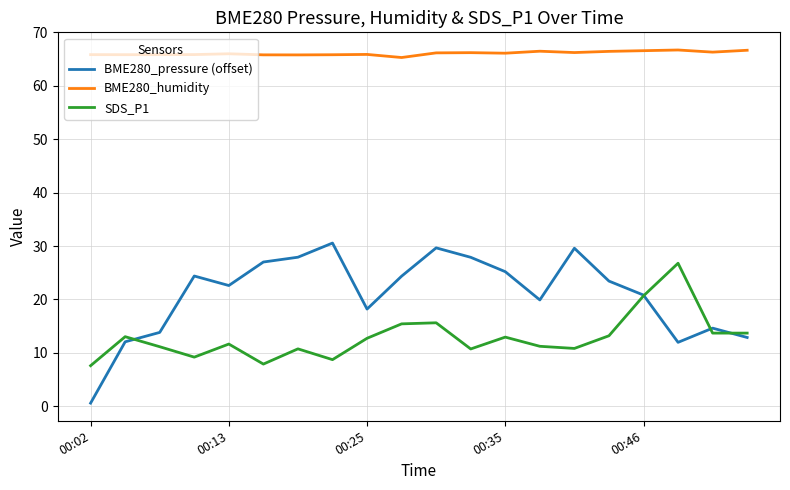

Which series has the largest total across all categories?

BME280_humidity